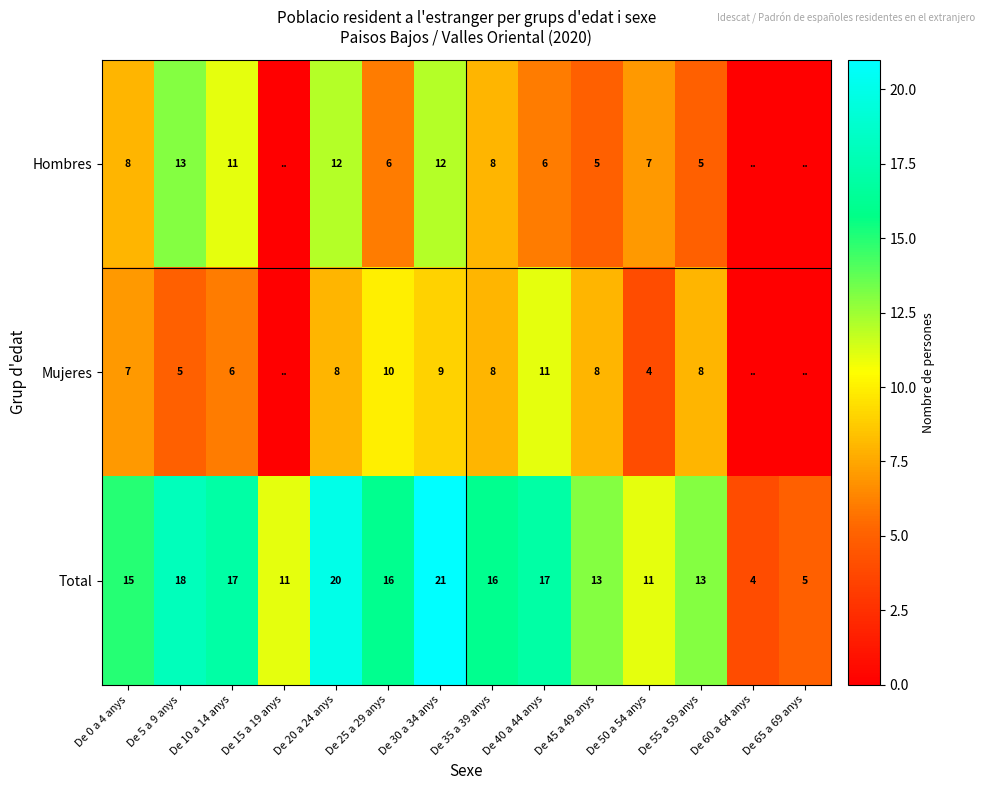

What is the spread (max minus min) of values at De 0 a 4 anys?

8